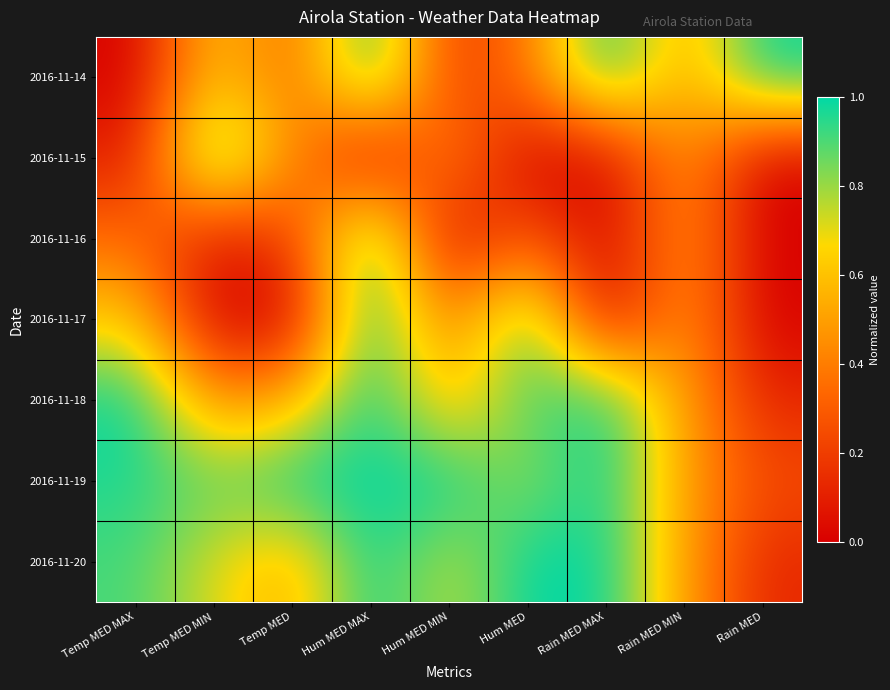

Which series has the widest spread of values?

2016-11-14